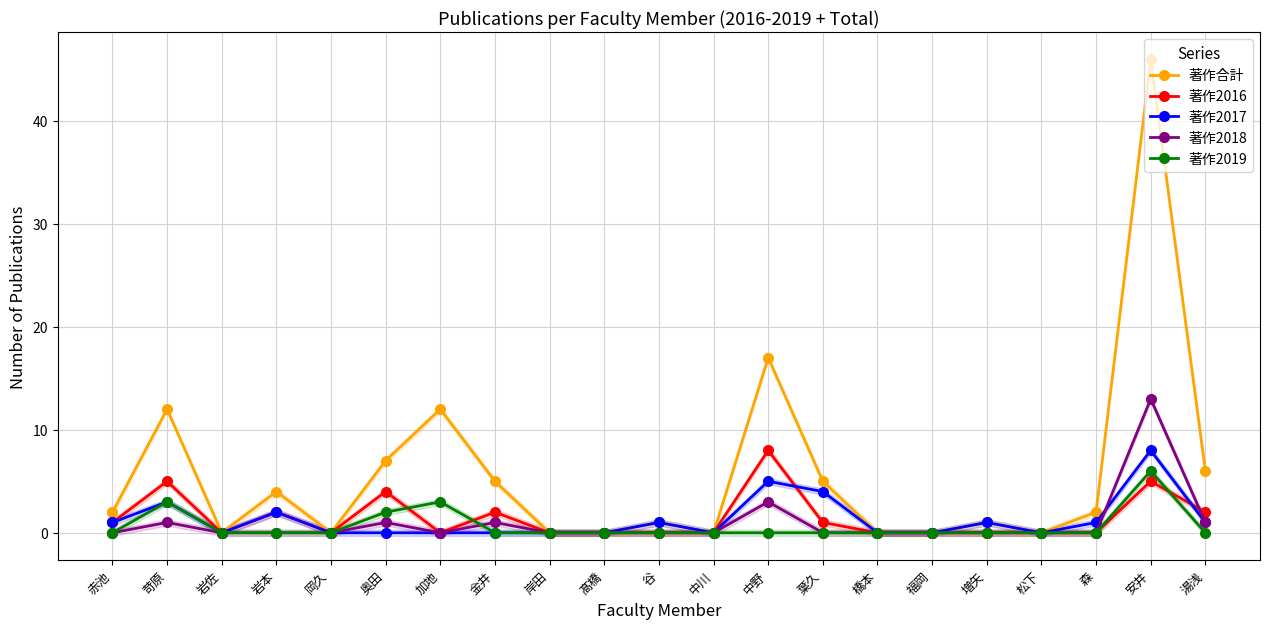

True or false: 著作2017 and 著作合計 intersect in this chart.

False